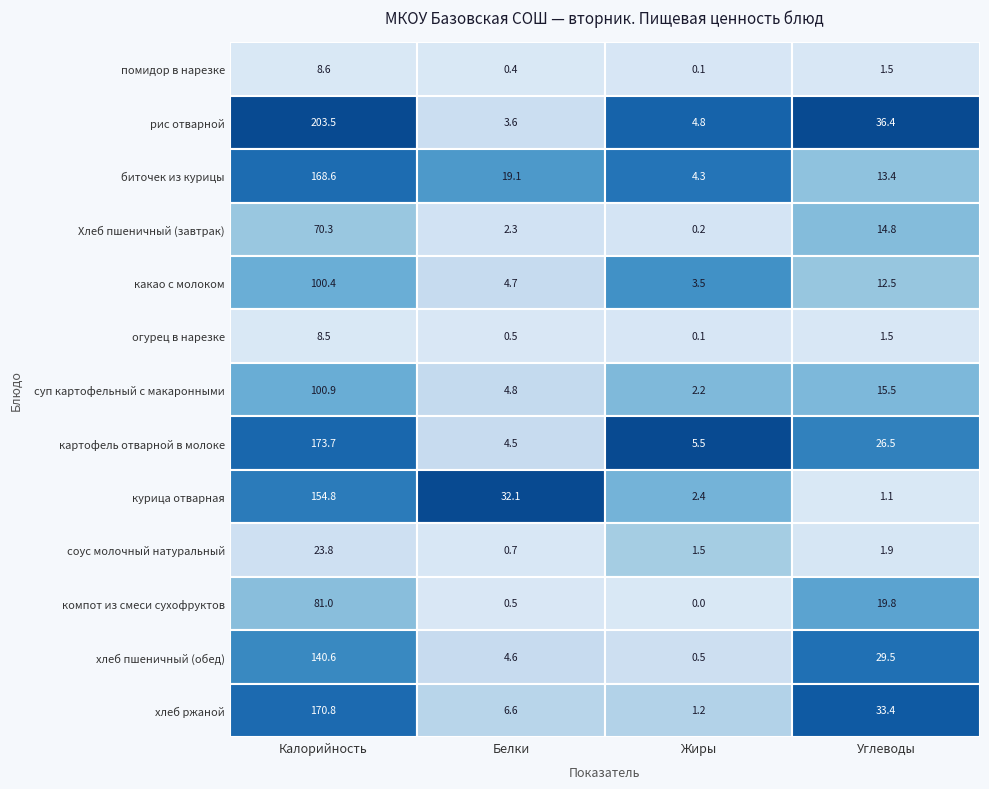

Is the value of хлеб пшеничный (обед) at Калорийность greater than the value of рис отварной at Углеводы?

Yes